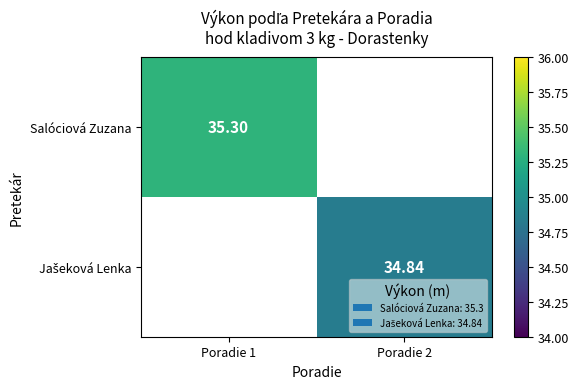

Is the value of Jašeková Lenka at Poradie 2 greater than the value of Salóciová Zuzana at Poradie 1?

No